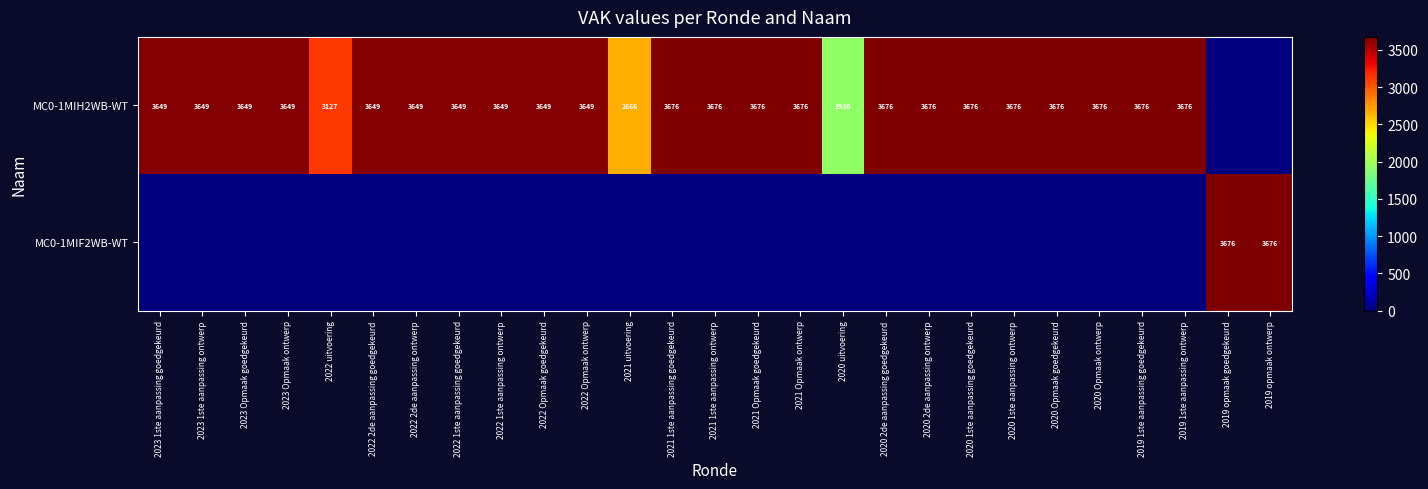

What is the difference between the MC0-1MIH2WB-WT values at 2021 1ste aanpassing ontwerp and 2023 Opmaak ontwerp?

27